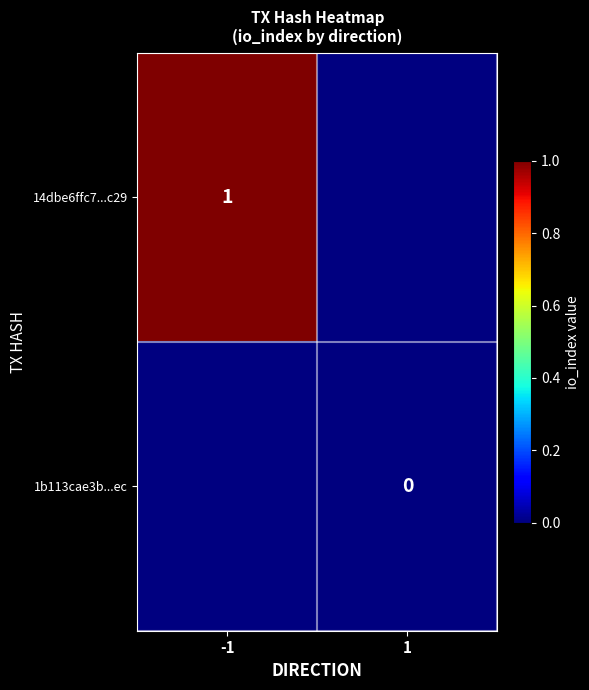

True or false: 14dbe6ffc7...c29 has a value of 0.2 at -1.

False